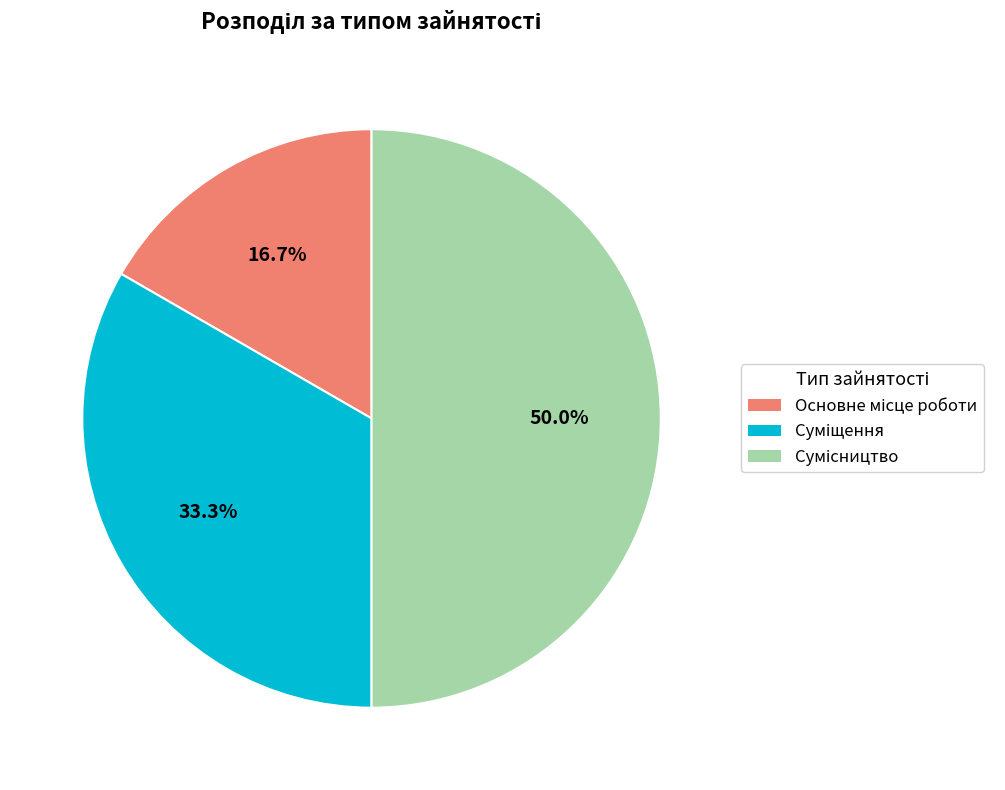

How many segments does this pie chart have?

3